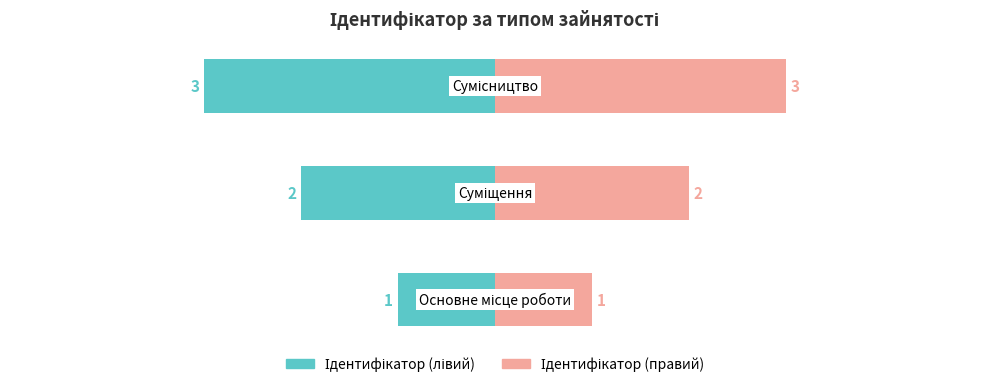

What is the maximum value shown in the chart?

3